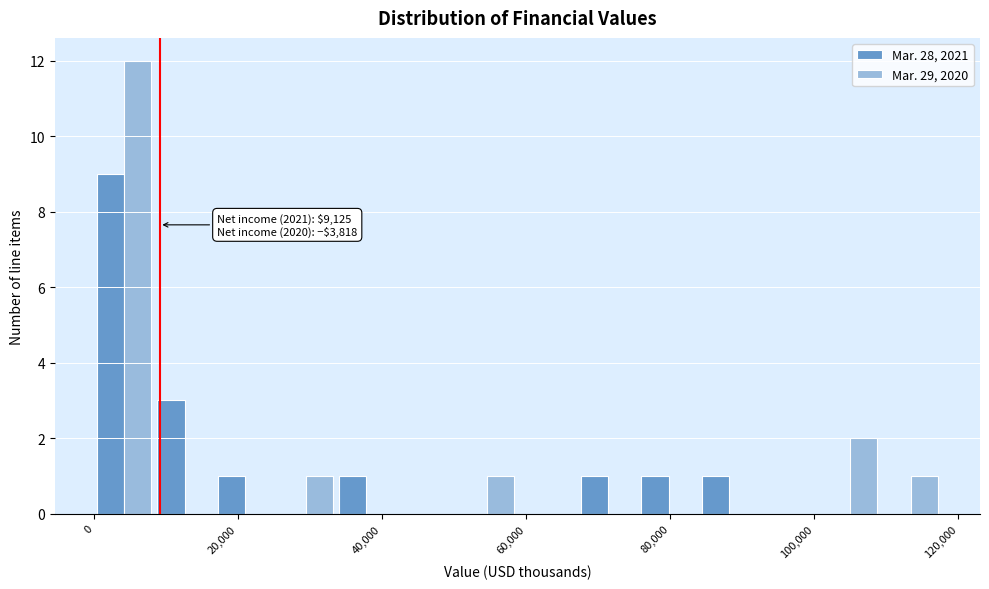

In the Mar. 28, 2021 series, which range on the x-axis has the tallest bar?

0 to 8000